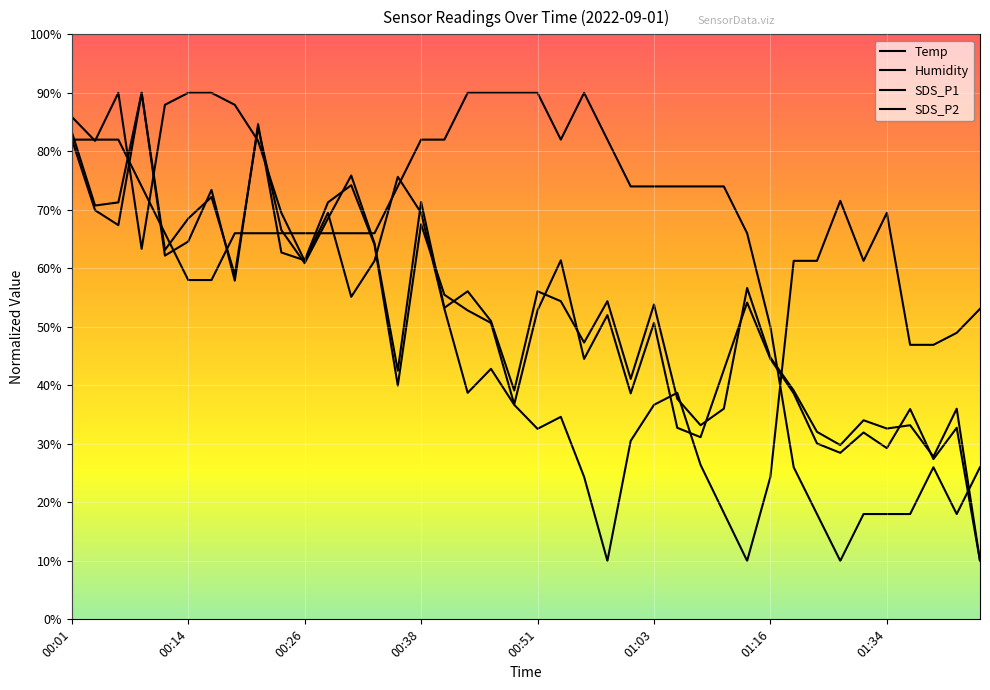

How many intersections are there between SDS_P2 and Humidity?

10